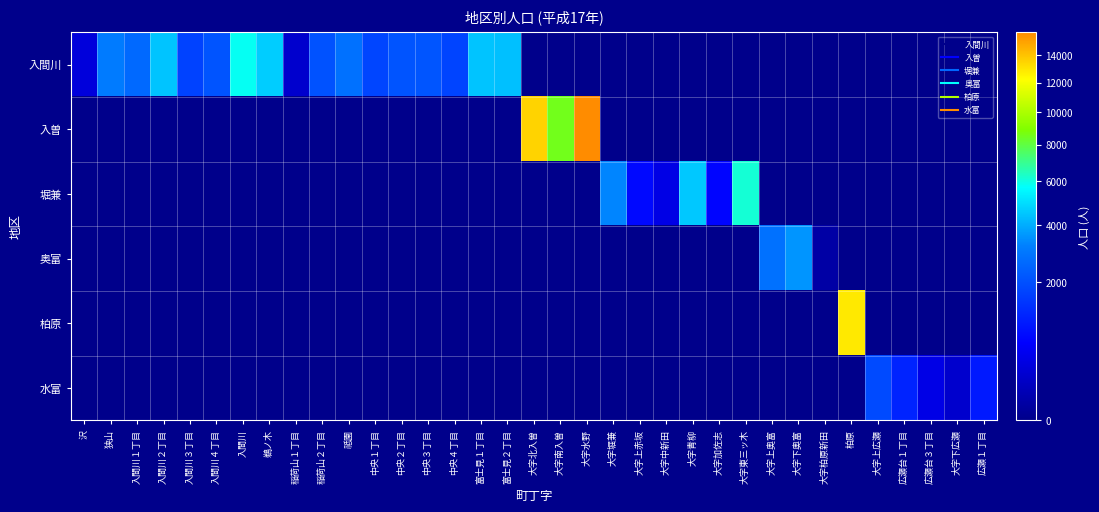

What is the spread (max minus min) of values at 稲荷山２丁目?

2067